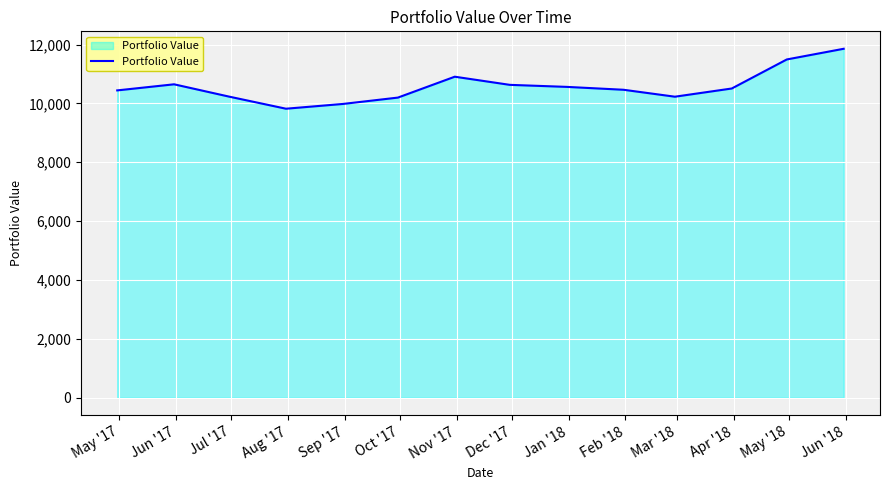

Does the chart have visible grid lines?

Yes